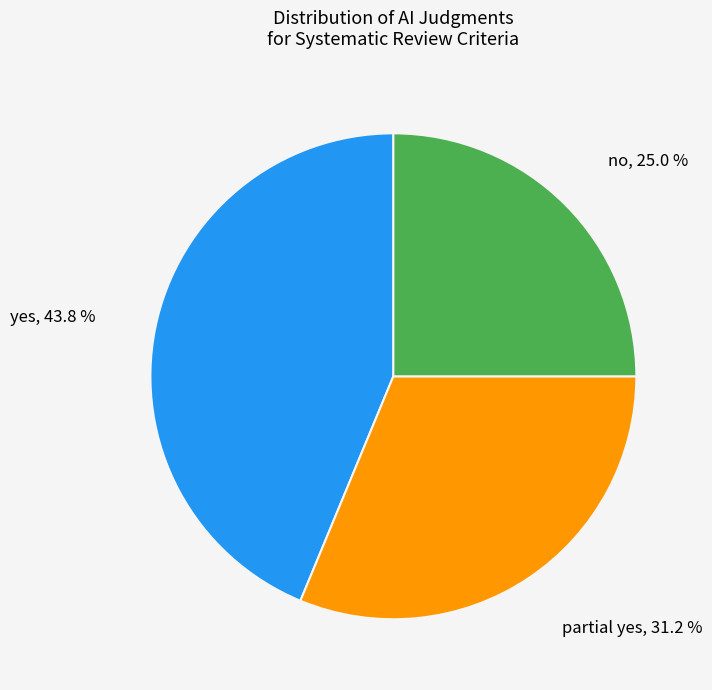

Is there any slice that represents more than half of the pie?

No